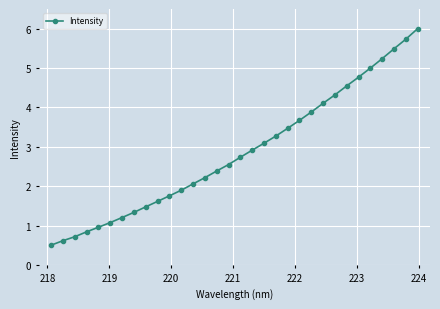

What is the maximum value shown in the chart?

6.0